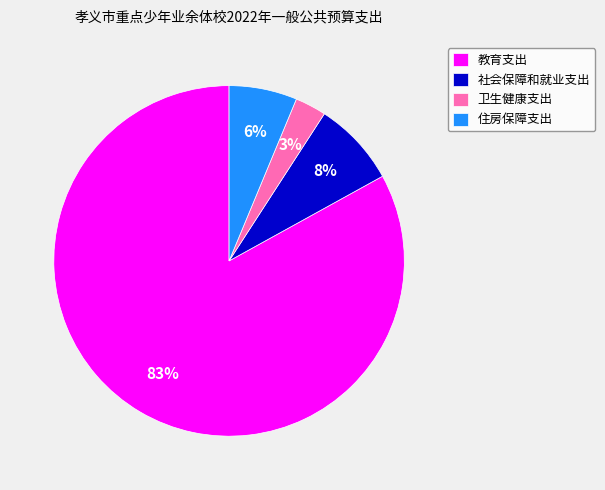

Which category accounts for the majority?

教育支出